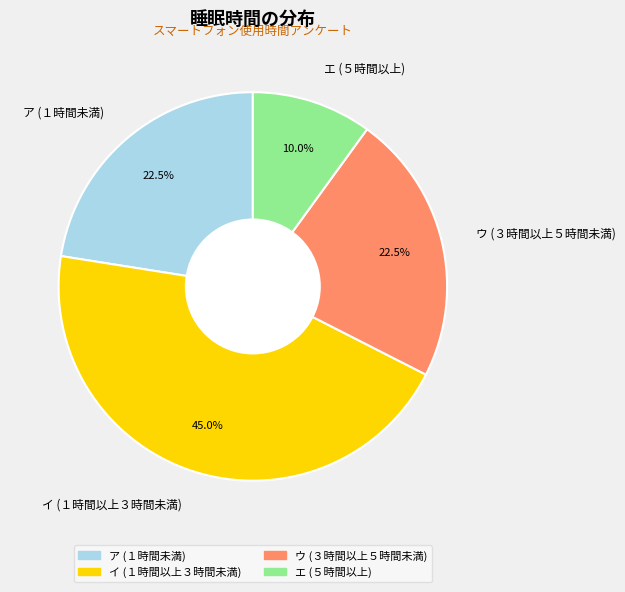

What percentage is NOT represented by イ (１時間以上３時間未満)?

55.0%